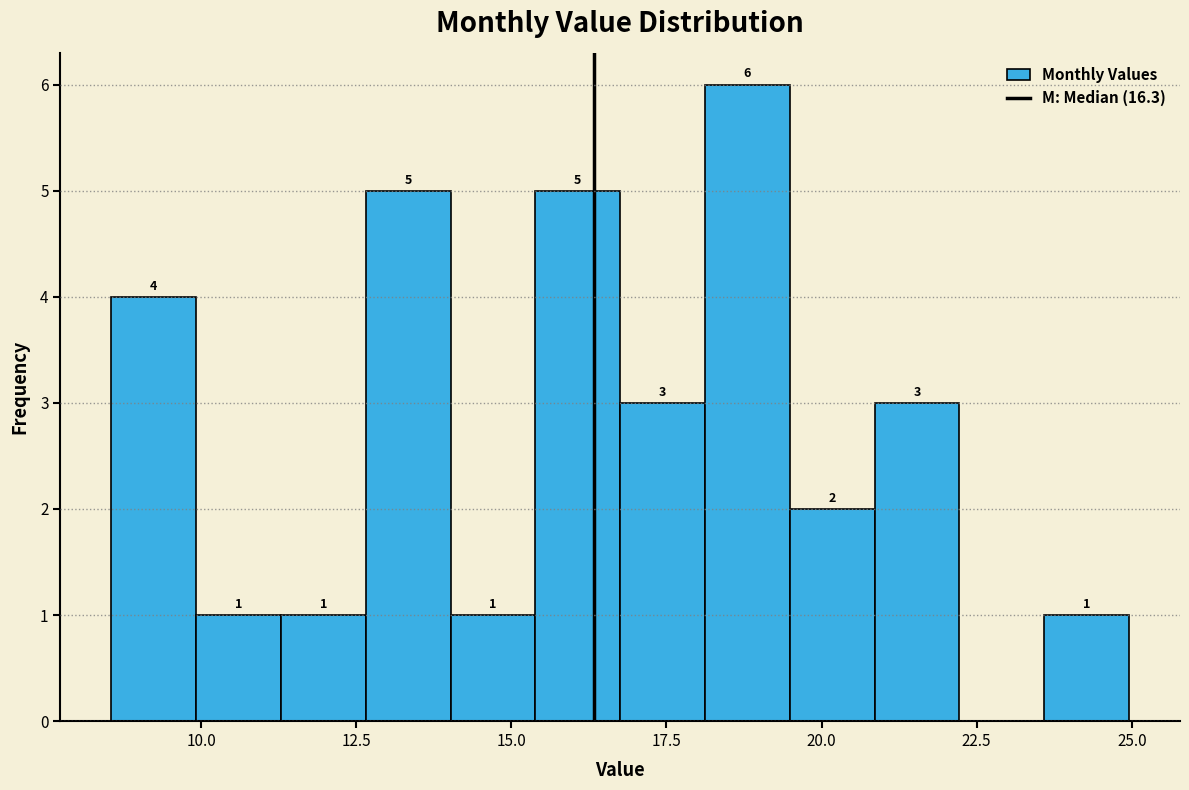

Around what value on the x-axis is the tallest bar? Give the approximate position of its centre, as read against the axis.

19.0